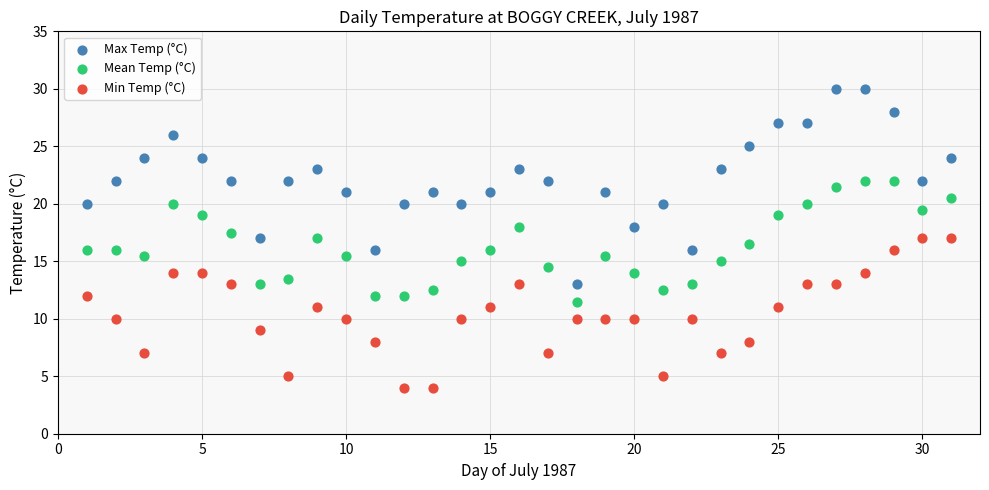

Across all data points, what is the range of X values (max minus min)?

30.0